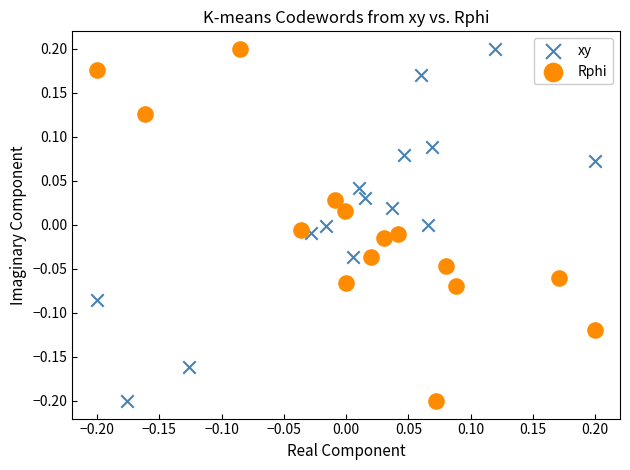

What are all the series names shown in the legend?

xy, Rphi